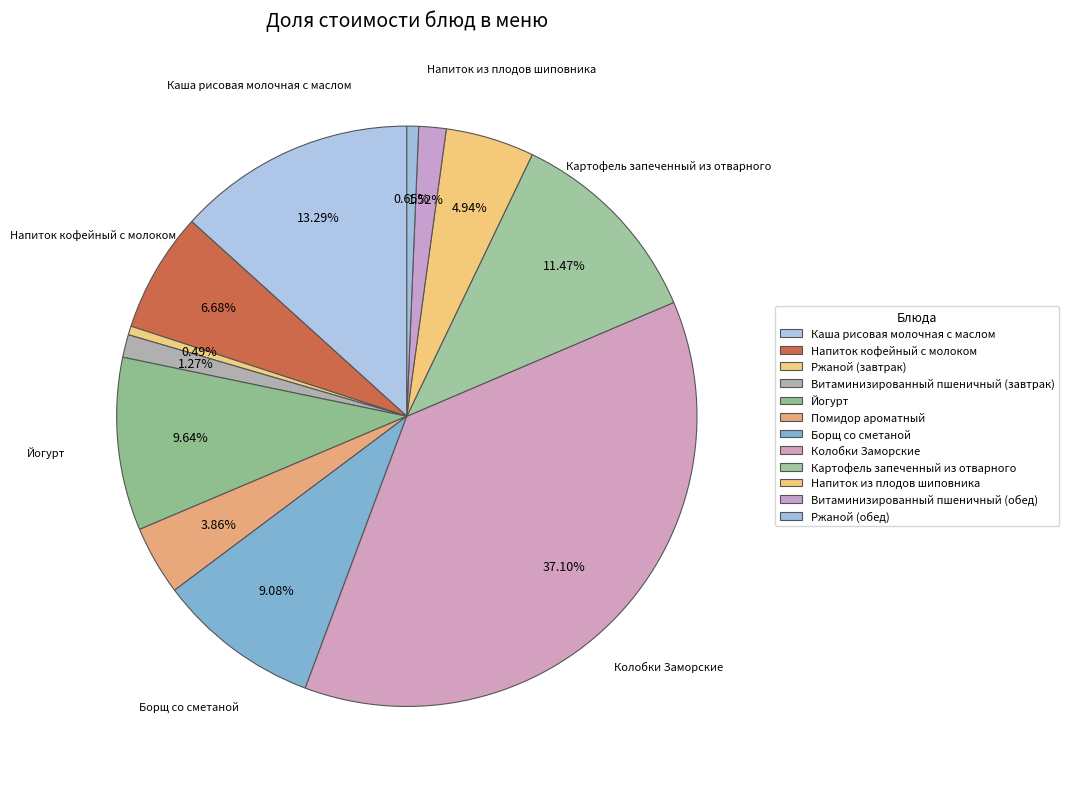

Is there any slice that represents more than half of the pie?

No